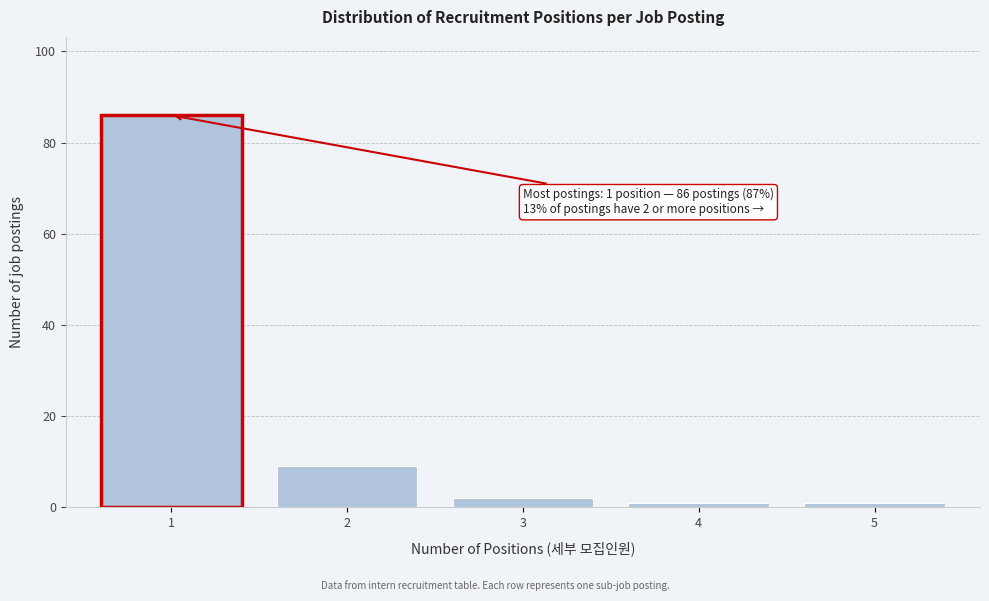

Reading left to right, extract all data points from this chart.

86	9	2	1	1